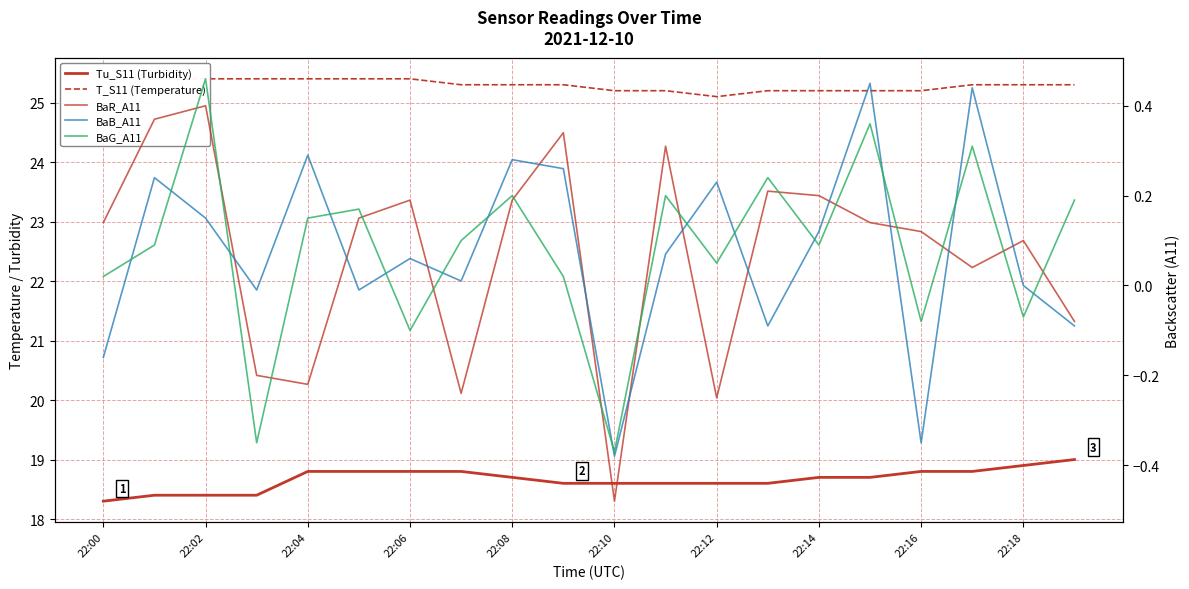

What is the maximum value for BaR_A11?

0.4